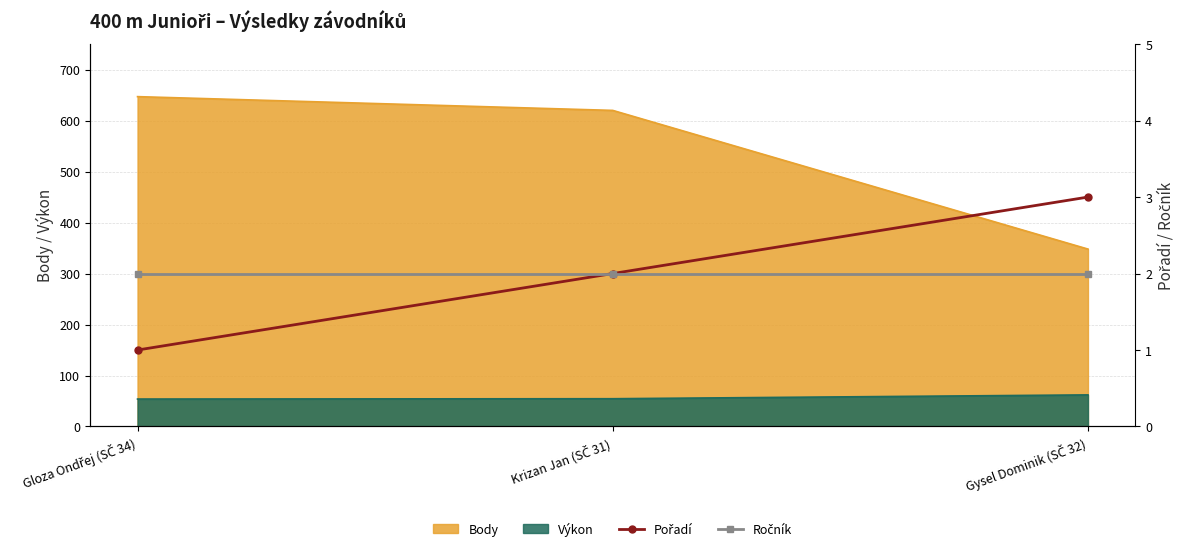

What is the lowest value of the Body series?

348.0